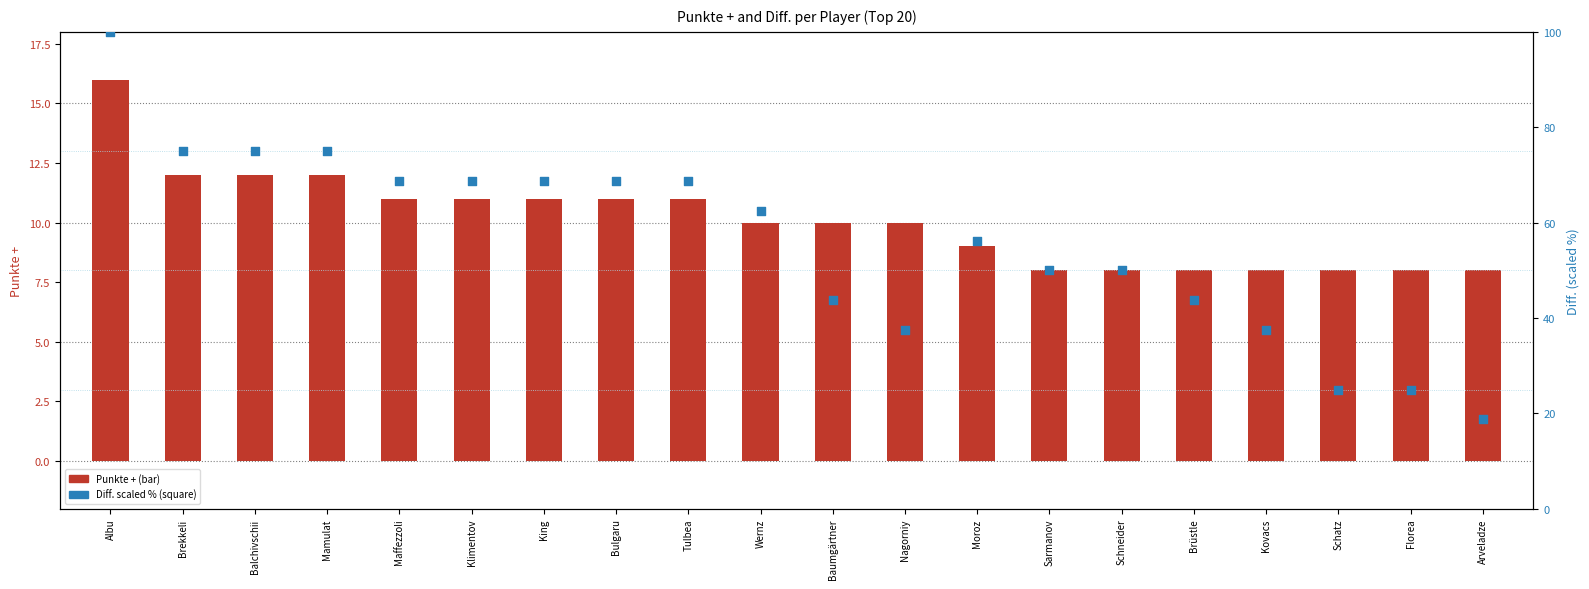

Which series contains the highest Y value?

Diff. (percentile)